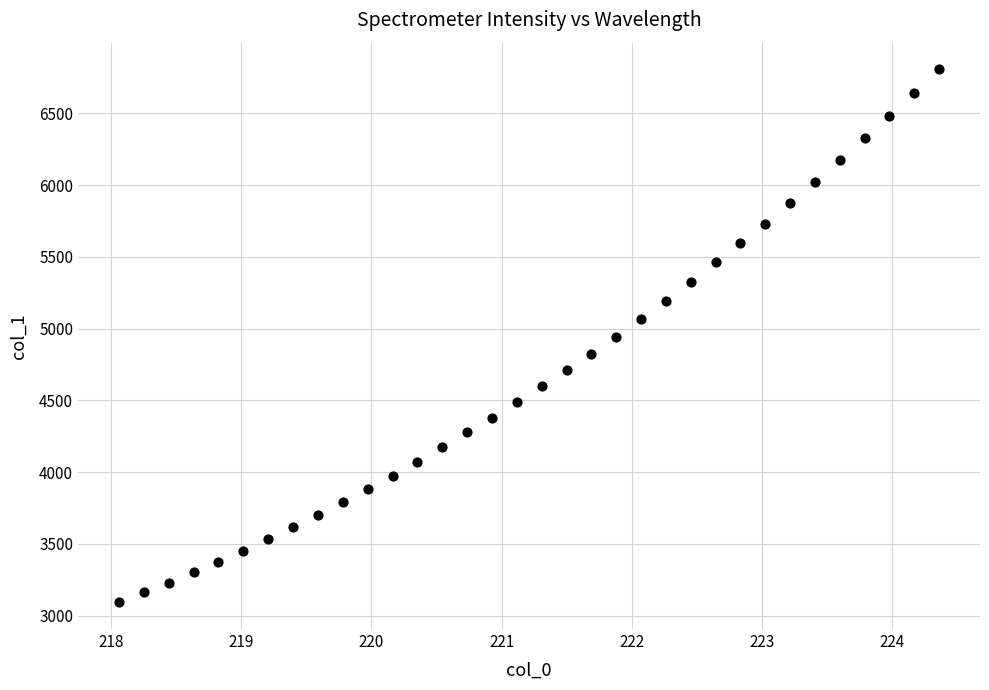

What is the range of Y values (max minus min)?

3713.2